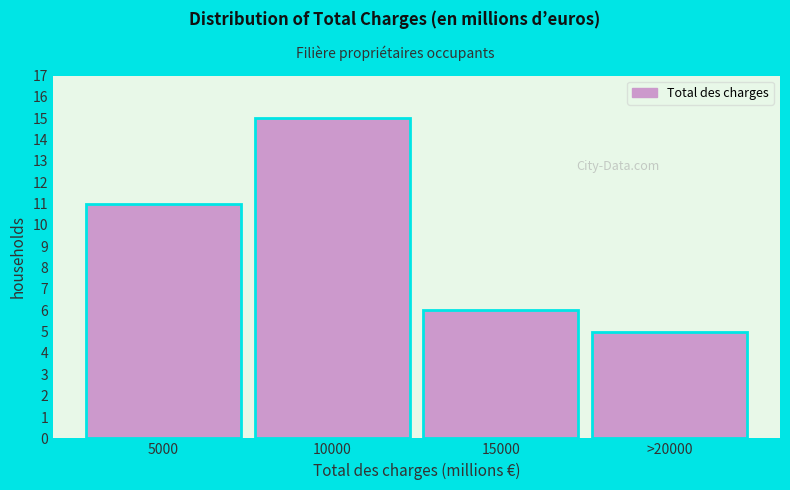

Reading left to right, what are all the values shown in this chart?

5000=11	10000=15	15000=6	>20000=5